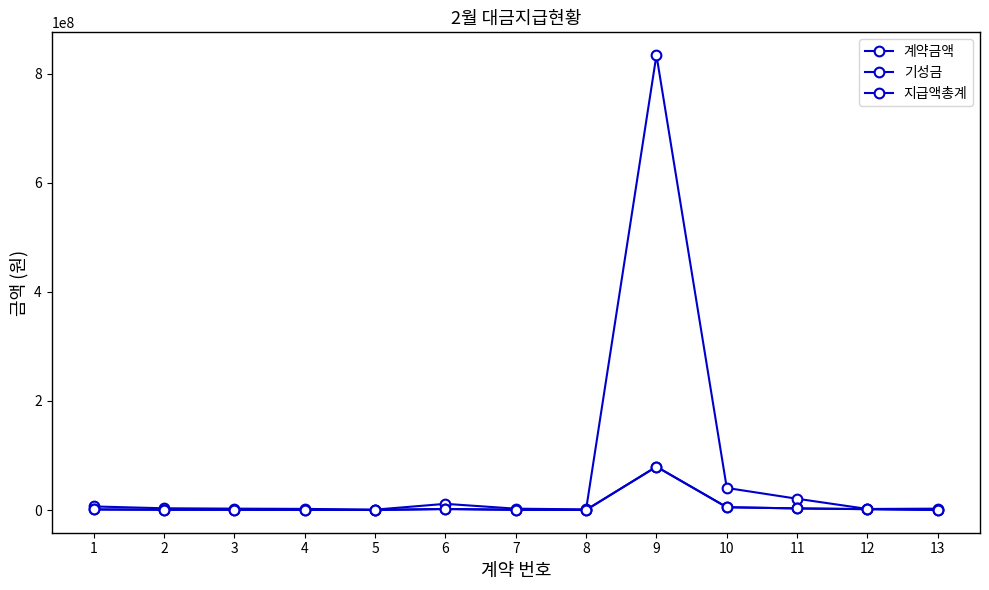

The value of 기성금 at 6 is 1897210. True or false?

True